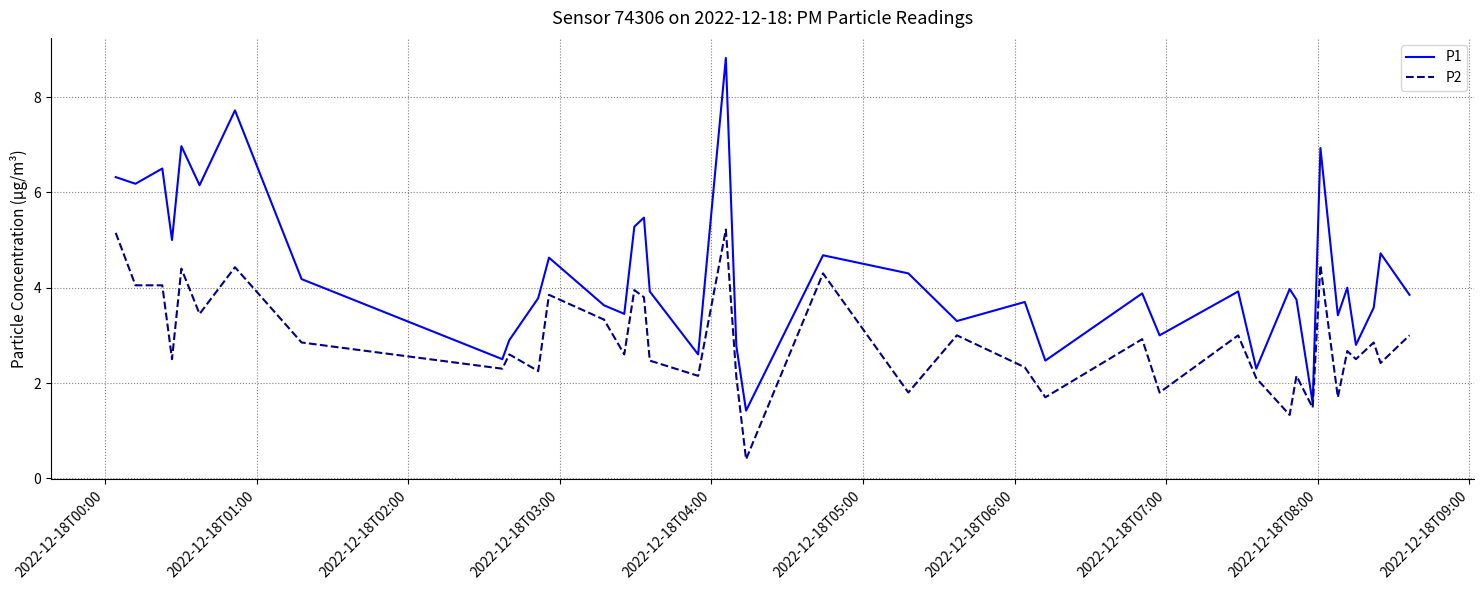

True or false: P2 and P1 intersect in this chart.

False